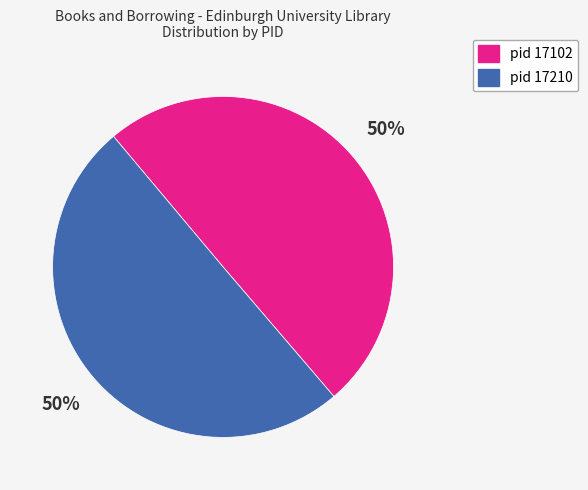

Approximately how many times larger is the value at pid 17210 compared to pid 17102?

1.0